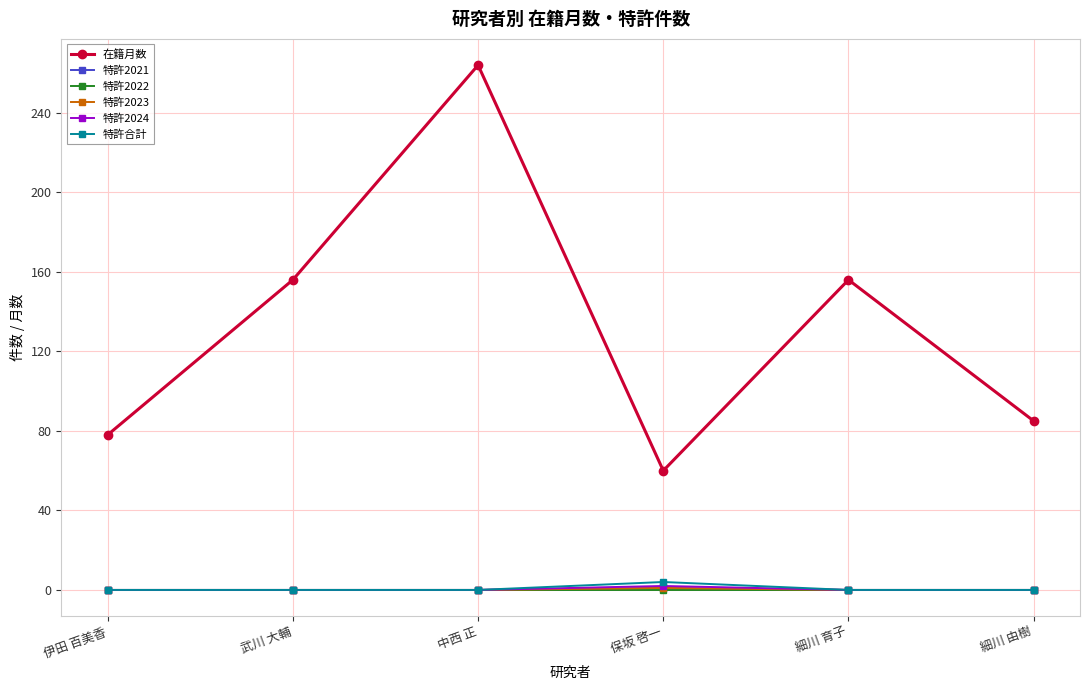

True or false: 特許2021 has a value of 0 at 中西 正.

True